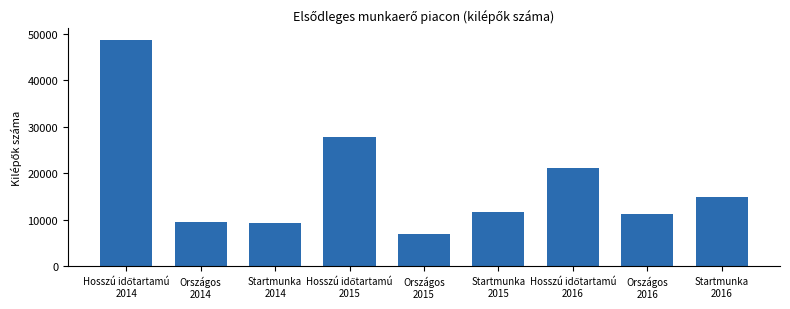

Reading left to right, list all the values displayed in this chart.

48738.3	9541.9	9299.6	27855.3	6838.0	11611.0	21035.7	11264.3	14985.3